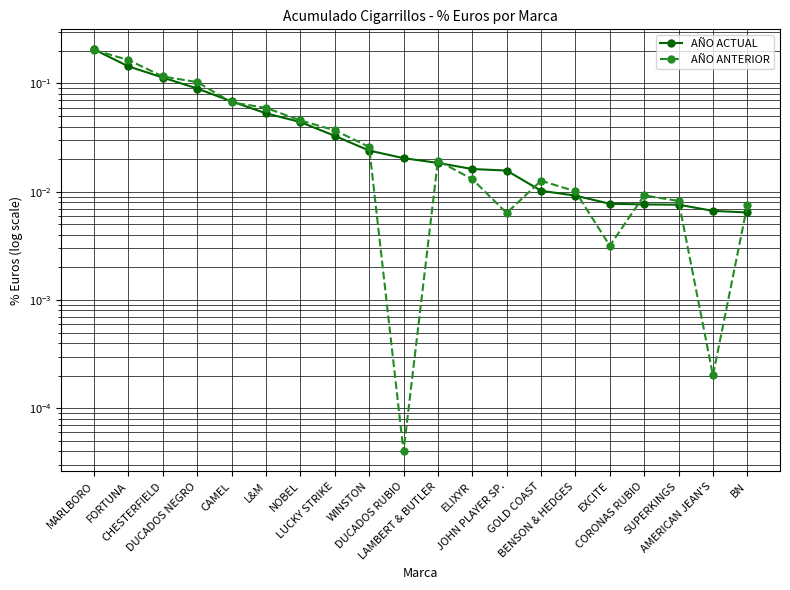

Rank the series by their average value, from lowest to highest.

AÑO ACTUAL, AÑO ANTERIOR